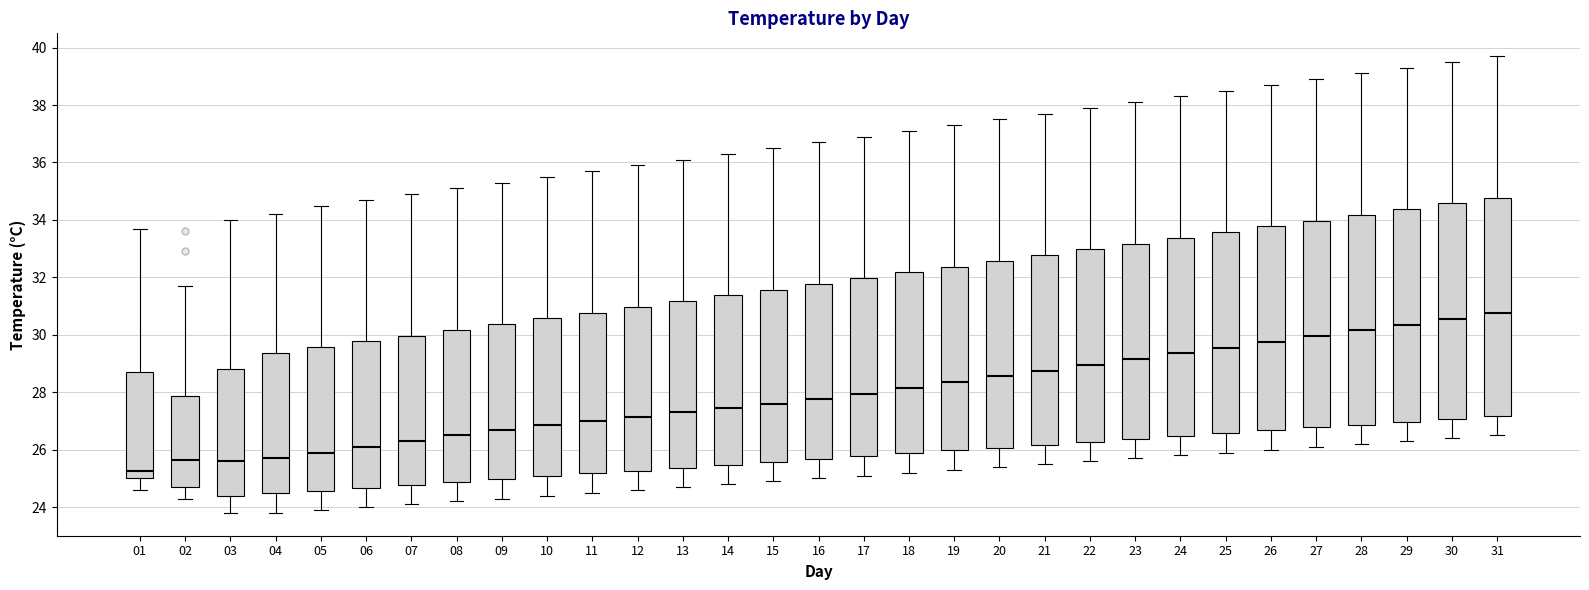

Which box's median line is the lowest?

01